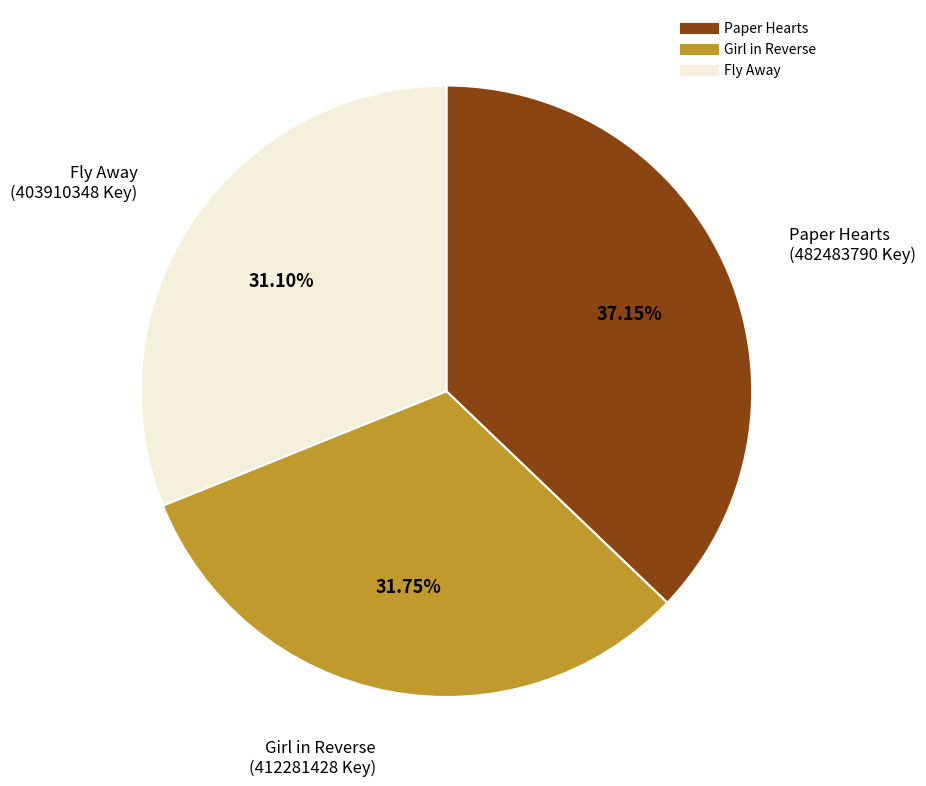

Combined, do Girl in Reverse and Fly Away account for over 50%?

Yes